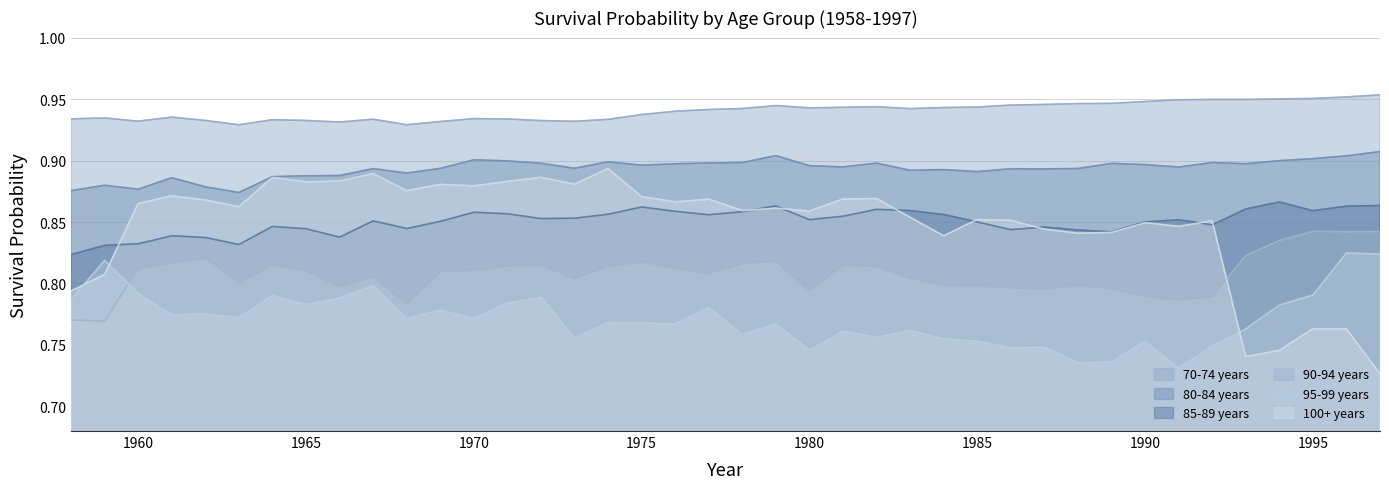

Reading right to left, extract all data points from this chart.

70-74 years: 1.0	1.0	1.0	1.0	0.9	0.9	0.9	0.9	0.9	0.9	0.9	0.9	0.9	0.9	0.9	0.9	0.9	0.9	0.9	0.9	0.9	0.9	0.9	0.9	0.9	0.9	0.9	0.9	0.9	0.9	0.9	0.9	0.9	0.9	0.9	0.9	0.9	0.9	0.9	0.9
80-84 years: 0.9	0.9	0.9	0.9	0.9	0.9	0.9	0.9	0.9	0.9	0.9	0.9	0.9	0.9	0.9	0.9	0.9	0.9	0.9	0.9	0.9	0.9	0.9	0.9	0.9	0.9	0.9	0.9	0.9	0.9	0.9	0.9	0.9	0.9	0.9	0.9	0.9	0.9	0.9	0.9
85-89 years: 0.9	0.9	0.9	0.9	0.9	0.8	0.9	0.9	0.8	0.8	0.8	0.8	0.8	0.9	0.9	0.9	0.9	0.9	0.9	0.9	0.9	0.9	0.9	0.9	0.9	0.9	0.9	0.9	0.9	0.8	0.9	0.8	0.8	0.8	0.8	0.8	0.8	0.8	0.8	0.8
90-94 years: 0.8	0.8	0.8	0.8	0.8	0.8	0.8	0.8	0.8	0.8	0.8	0.8	0.8	0.8	0.8	0.8	0.8	0.8	0.8	0.8	0.8	0.8	0.8	0.8	0.8	0.8	0.8	0.8	0.8	0.8	0.8	0.8	0.8	0.8	0.8	0.8	0.8	0.8	0.8	0.8
95-99 years: 0.8	0.8	0.8	0.8	0.8	0.7	0.7	0.8	0.7	0.7	0.7	0.7	0.8	0.8	0.8	0.8	0.8	0.7	0.8	0.8	0.8	0.8	0.8	0.8	0.8	0.8	0.8	0.8	0.8	0.8	0.8	0.8	0.8	0.8	0.8	0.8	0.8	0.8	0.8	0.8
100+ years: 0.7	0.8	0.8	0.7	0.7	0.9	0.8	0.8	0.8	0.8	0.8	0.9	0.9	0.8	0.9	0.9	0.9	0.9	0.9	0.9	0.9	0.9	0.9	0.9	0.9	0.9	0.9	0.9	0.9	0.9	0.9	0.9	0.9	0.9	0.9	0.9	0.9	0.9	0.8	0.8